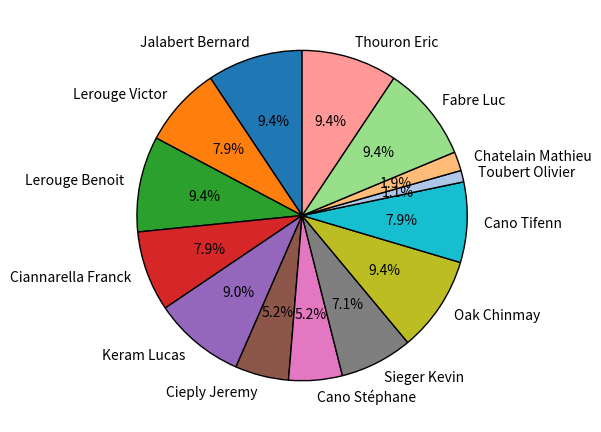

What percentage do Keram Lucas and Sieger Kevin together represent?

16.1%